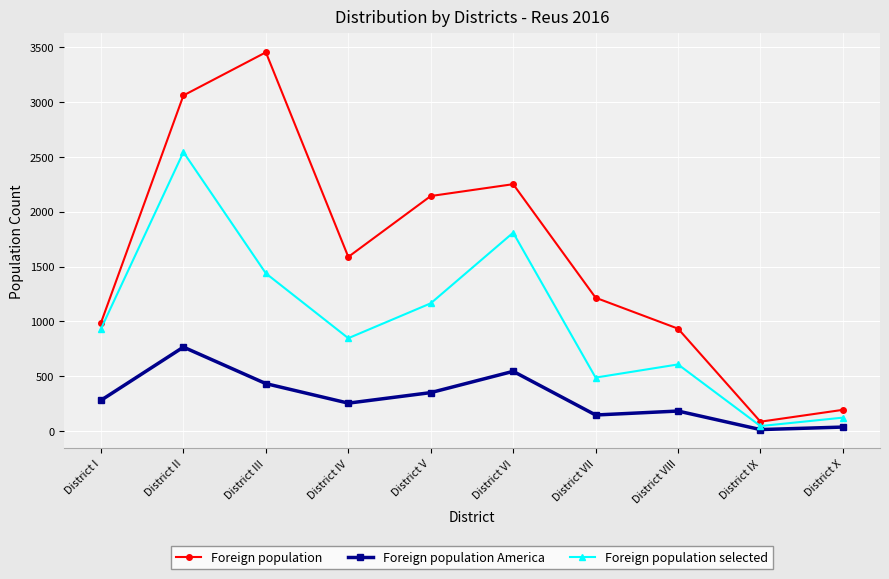

What is the difference between the second highest and minimum values in the Foreign population series?

2974